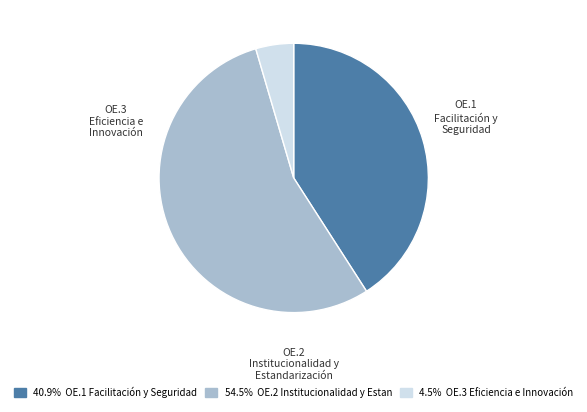

To the nearest percent, what percentage of the pie is OE.3 Eficiencia e Innovación?

5%